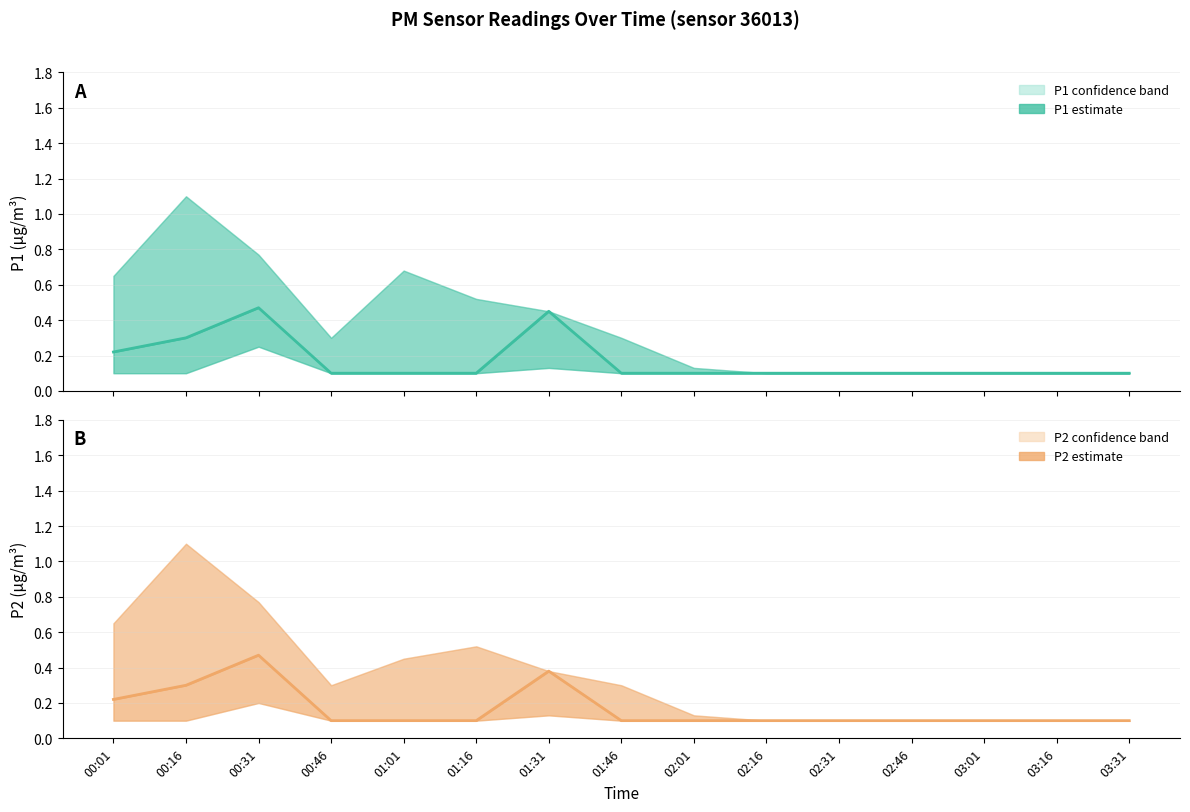

Which has a higher value, 01:16 or 02:01?

01:16